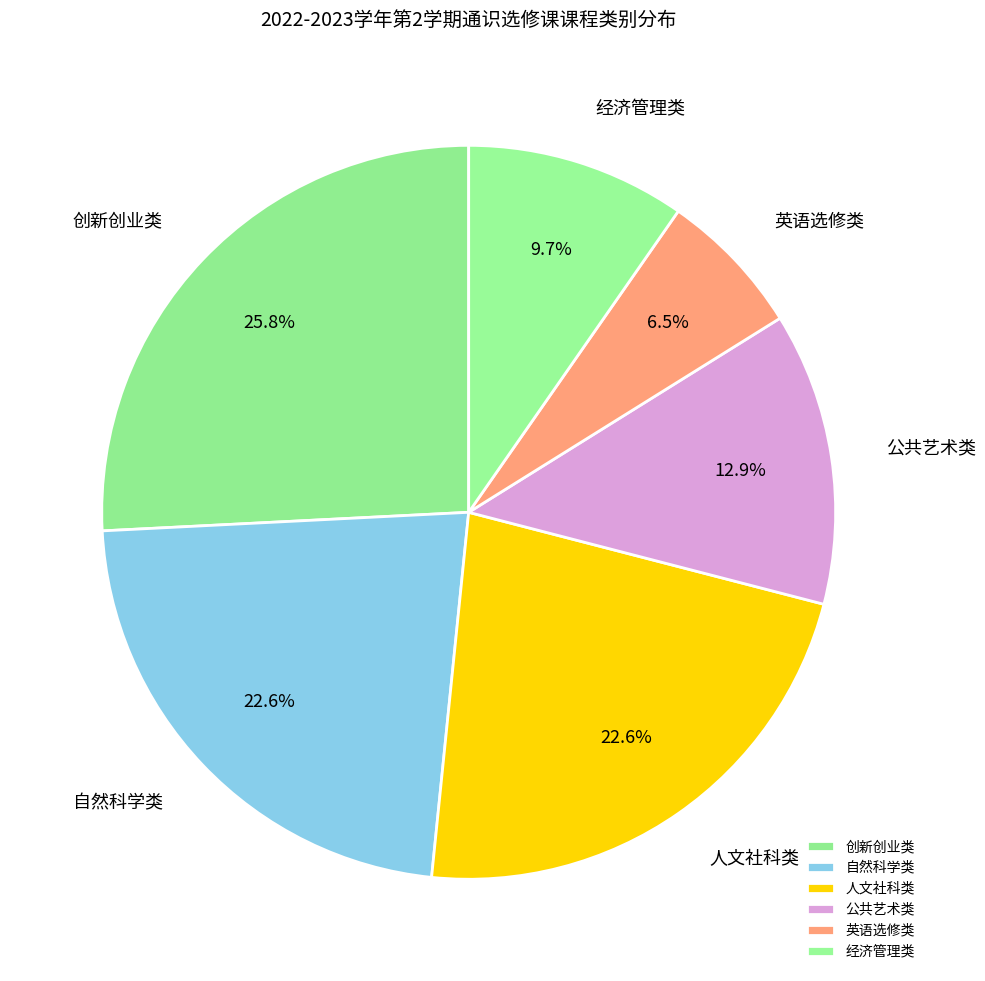

Which slice is the smallest?

英语选修类